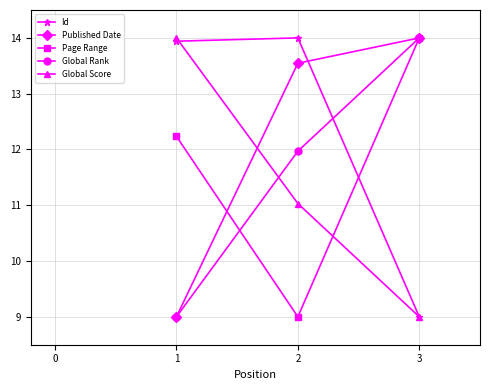

What is the spread (max minus min) of values at 1?

5.0